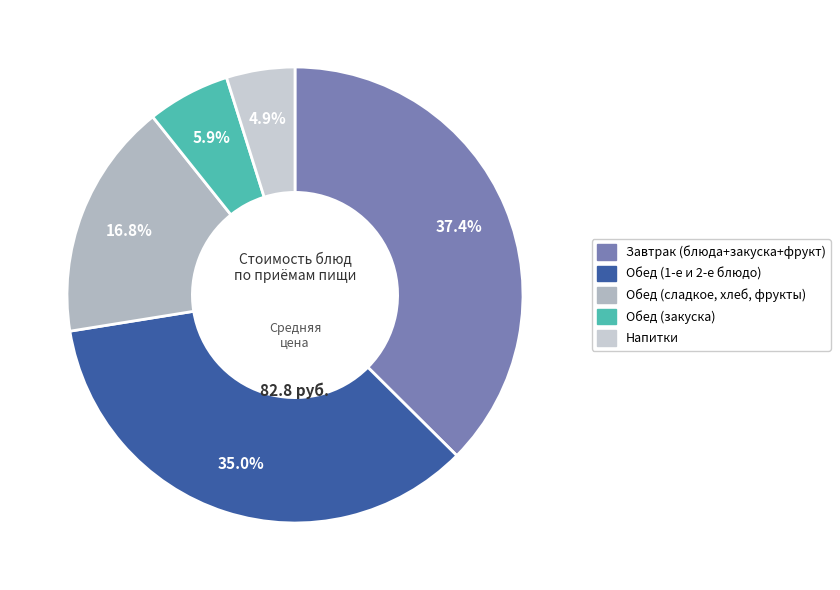

Count the number of slices in the pie.

5